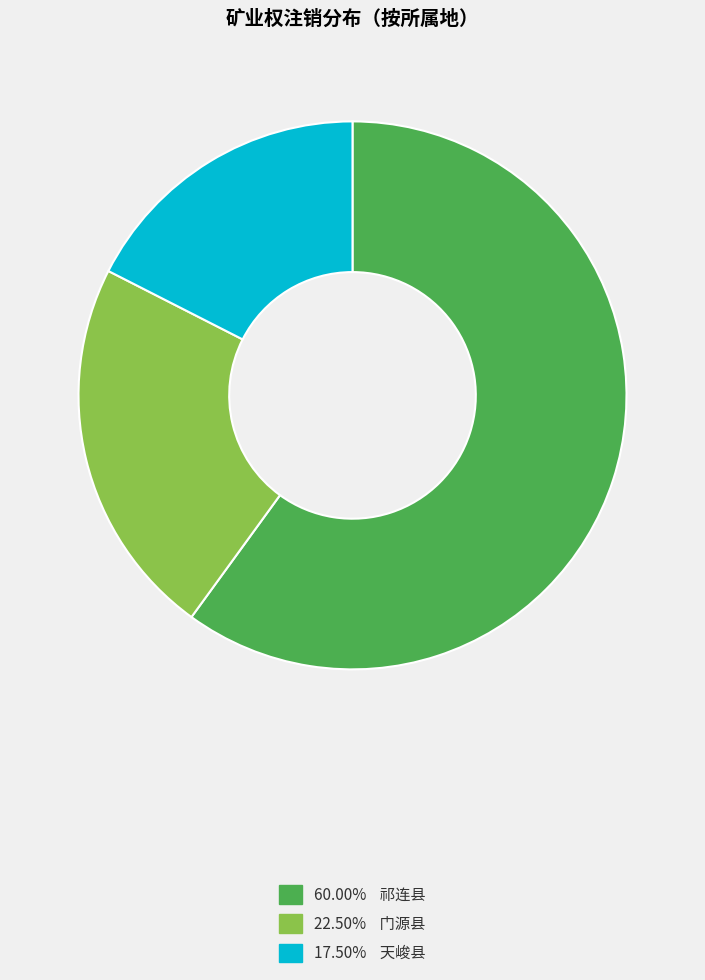

Does any single category account for the majority?

Yes